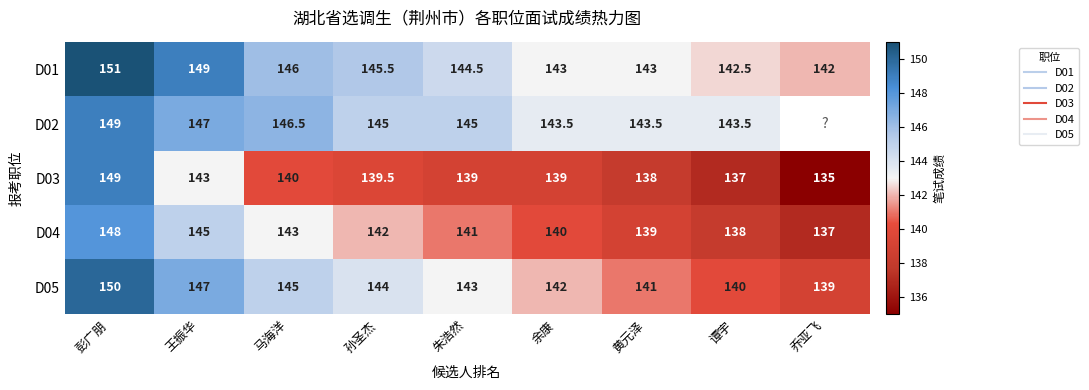

What is the sum of the D04 values at 朱浩然 and 黄元泽?

280.0